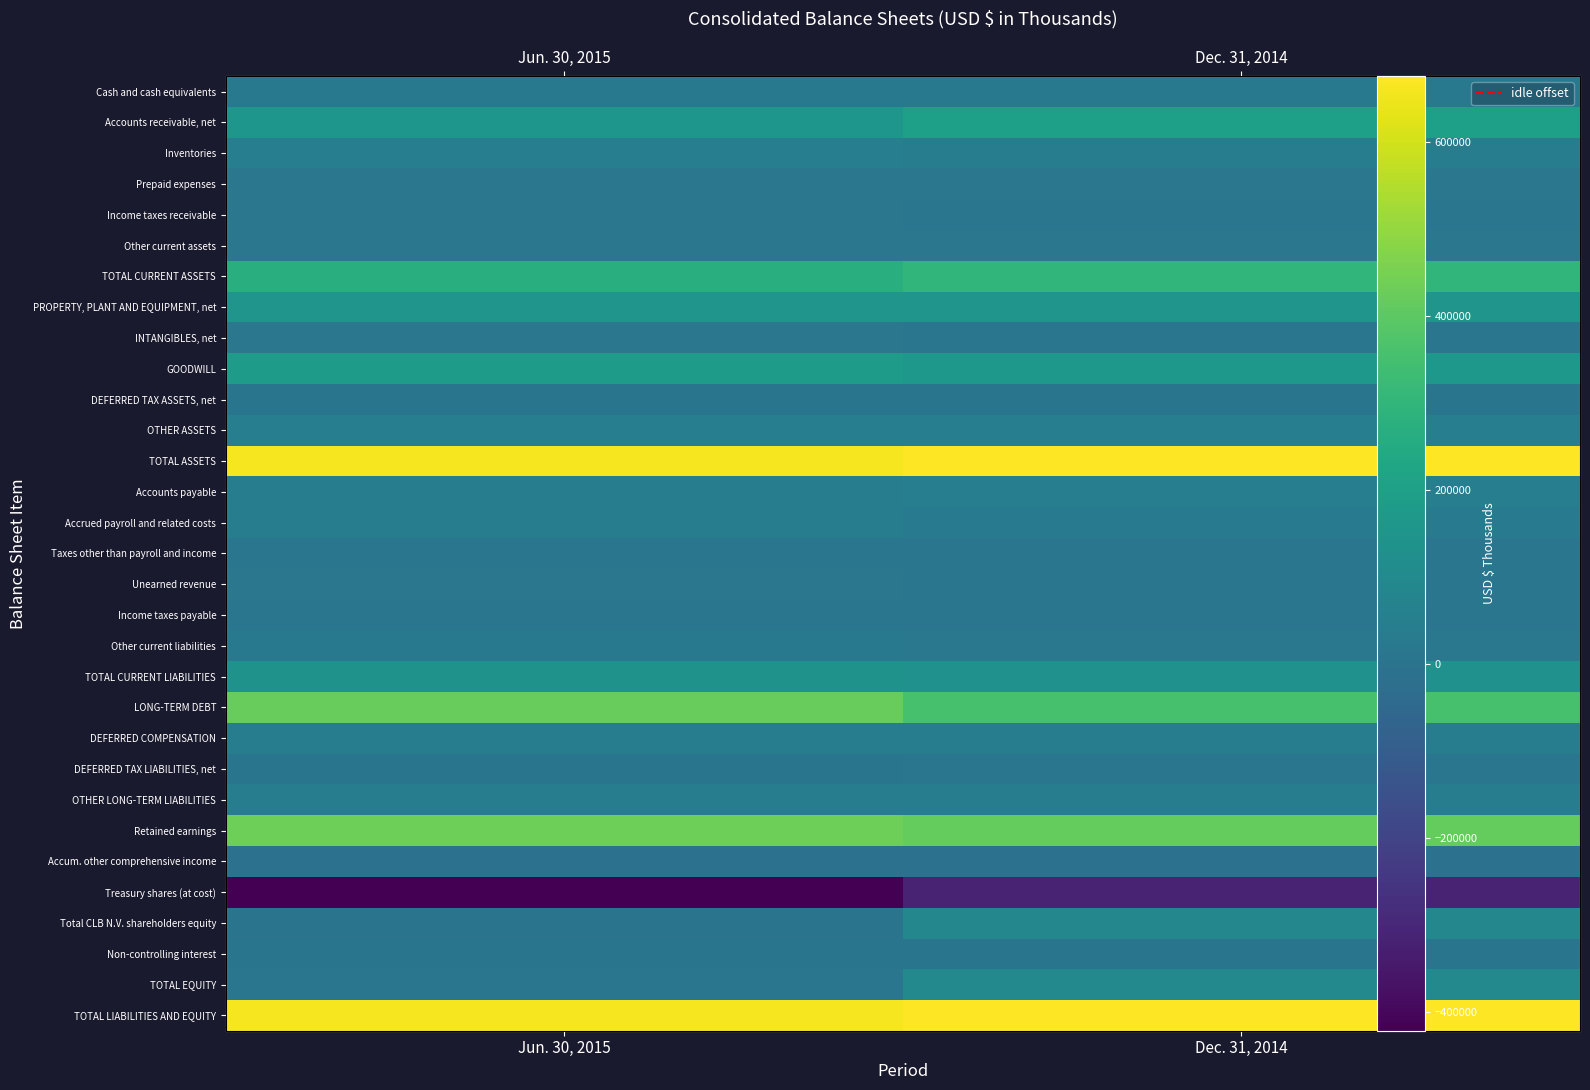

Which series changed the most between Jun. 30, 2015 and Dec. 31, 2014?

Treasury shares (at cost)